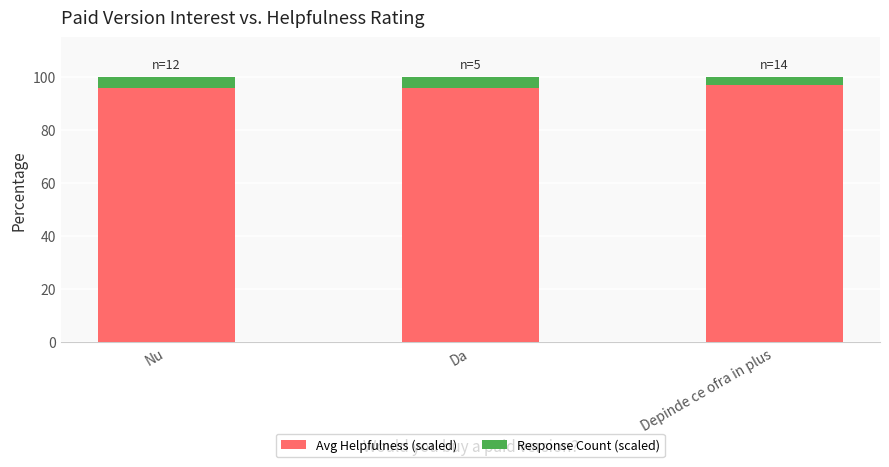

What is the average value of the Avg Helpfulness (scaled) series?

96.3